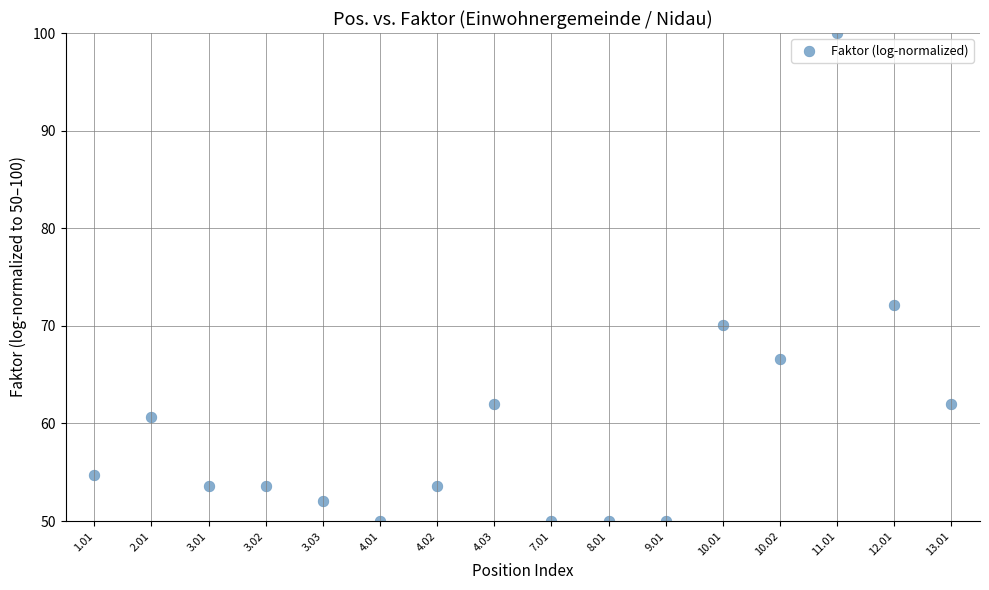

What is the range of Y values (max minus min)?

50.0